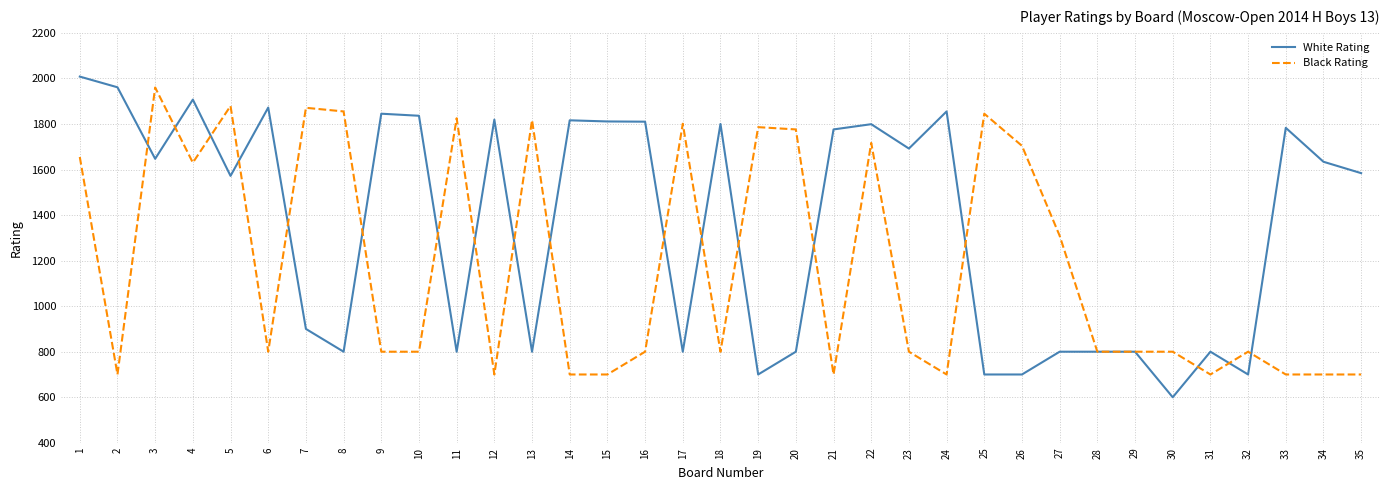

What is the greatest value displayed?

2008